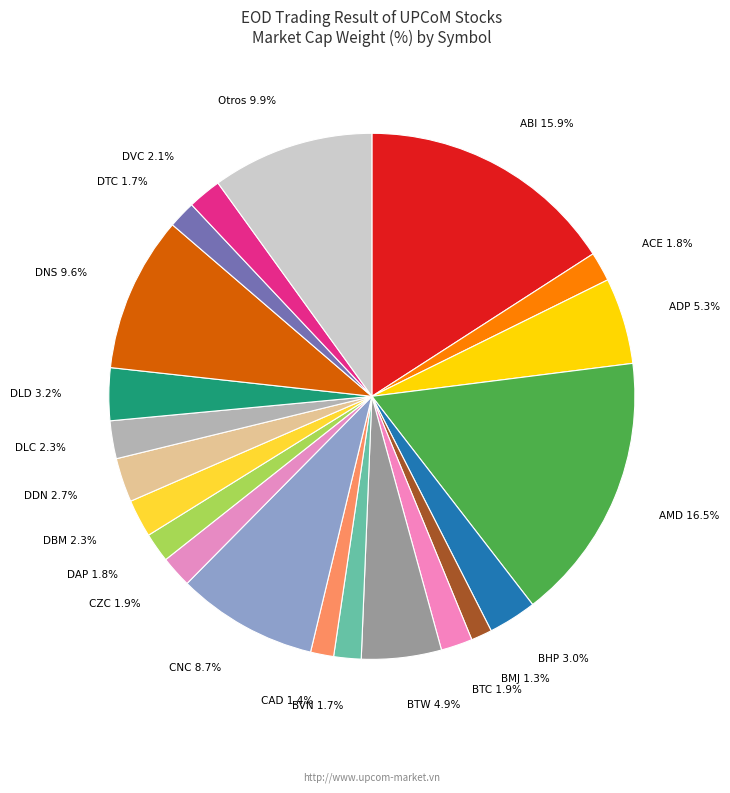

How many slices are in this pie chart?

21